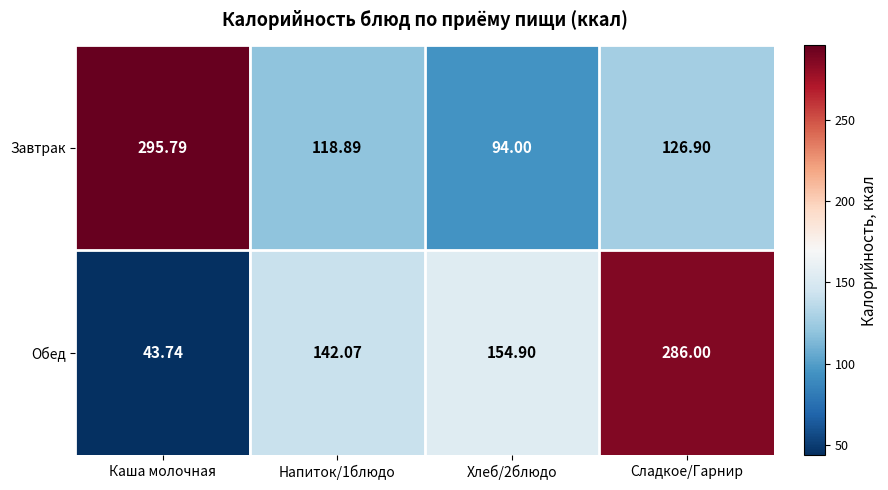

Rank the series by their average value, from highest to lowest.

Завтрак, Обед